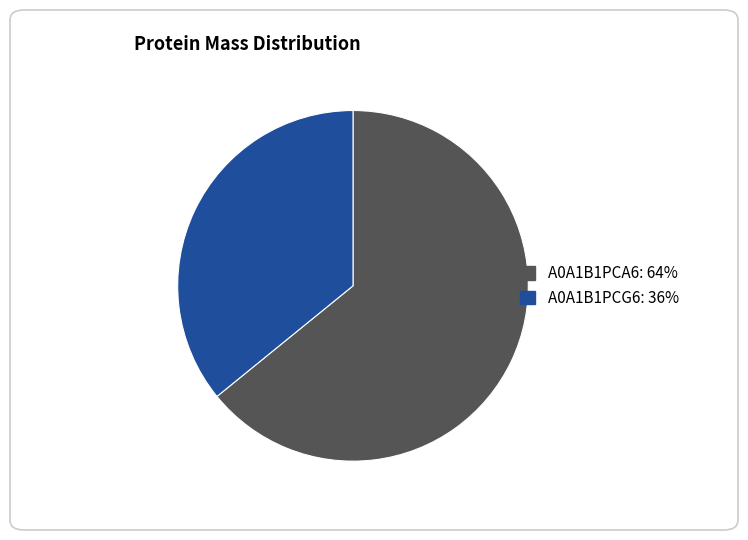

Between A0A1B1PCG6: 36% and A0A1B1PCA6: 64%, which is larger?

A0A1B1PCA6: 64%